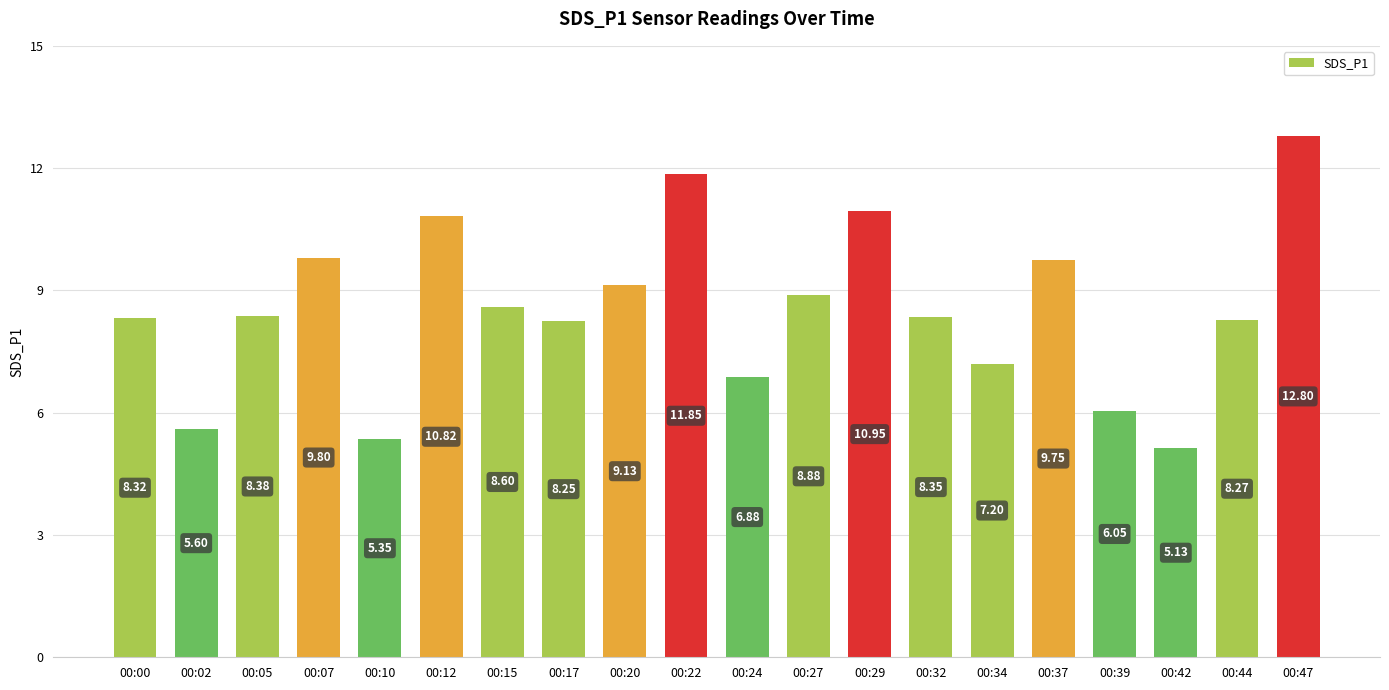

Rank the categories by value from lowest to highest.

00:42, 00:10, 00:02, 00:39, 00:24, 00:34, 00:17, 00:44, 00:00, 00:32, 00:05, 00:15, 00:27, 00:20, 00:37, 00:07, 00:12, 00:29, 00:22, 00:47